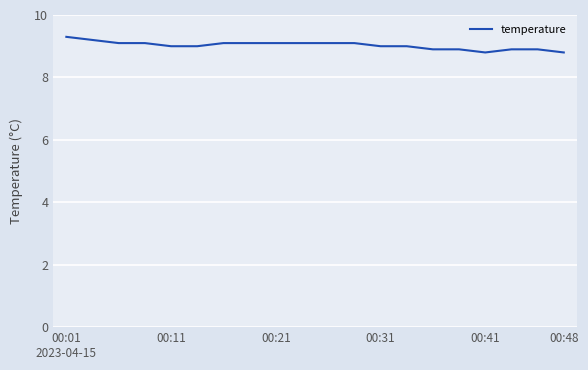

What is the maximum value shown in the chart?

9.3